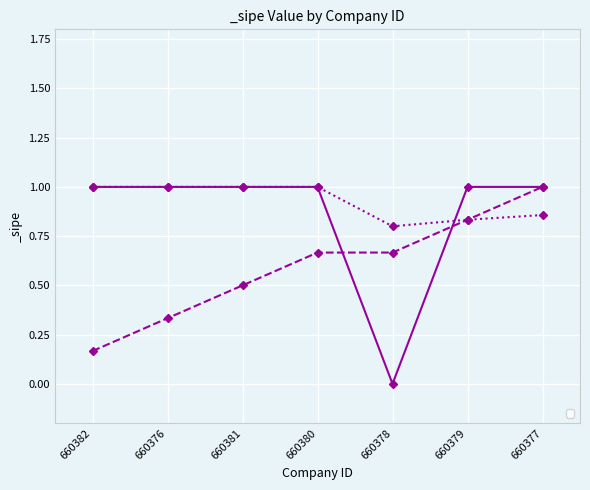

Is this an area chart (filled region under the line)?

No